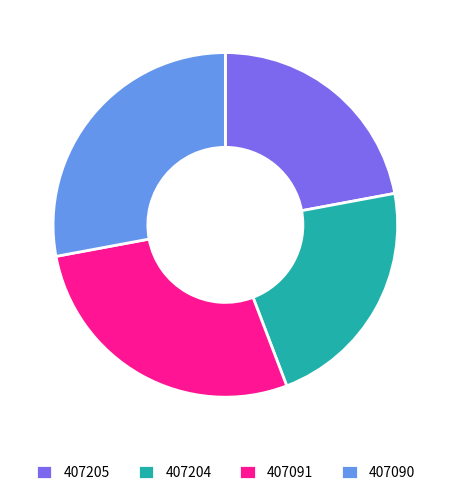

Approximately how many times larger is the value at 407091 compared to 407204?

1.3